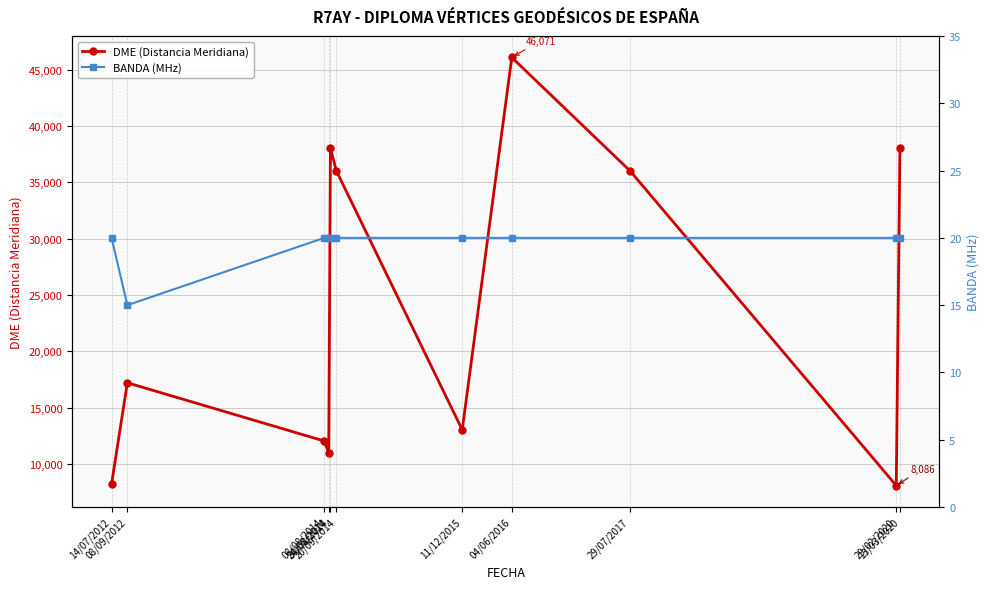

The value of DME (Distancia Meridiana) at 30/08/2014 is 38016. True or false?

True